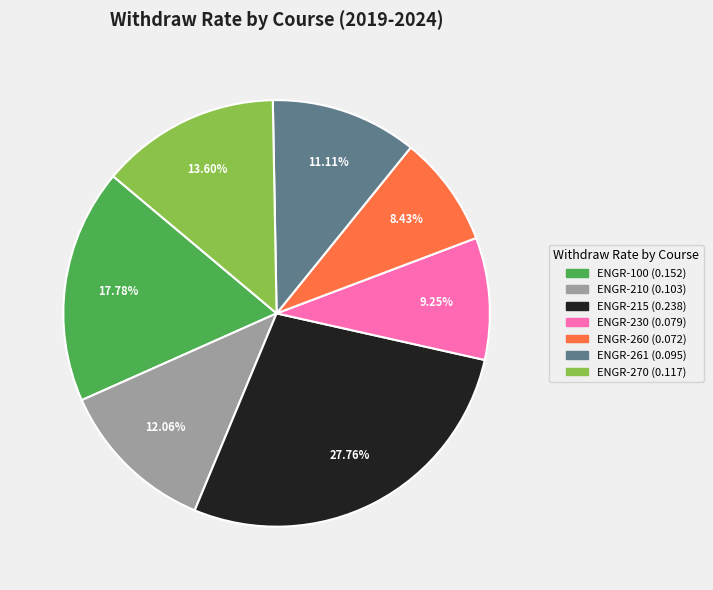

Is there any slice that represents more than half of the pie?

No